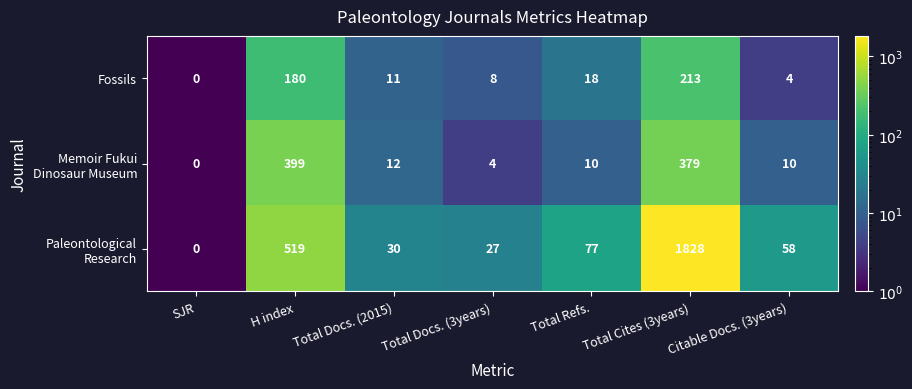

What is the maximum value shown in the chart?

1828